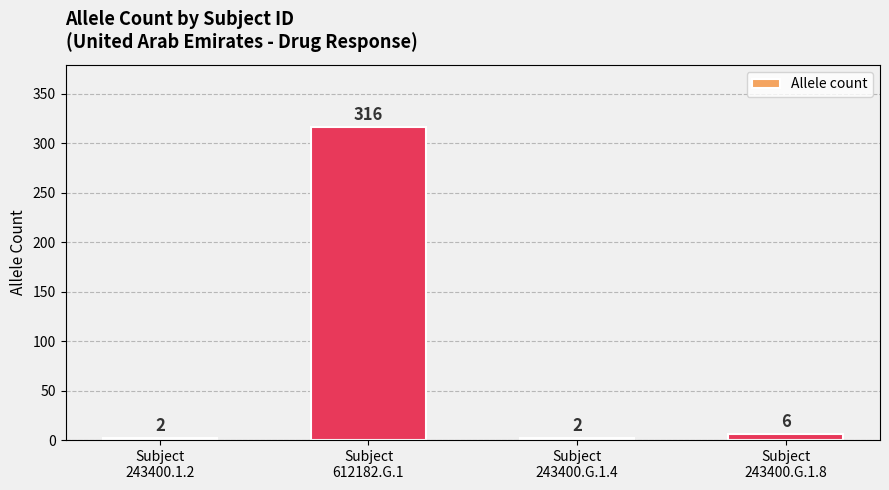

Reading left to right, transcribe all the data shown in this chart.

2	316	2	6